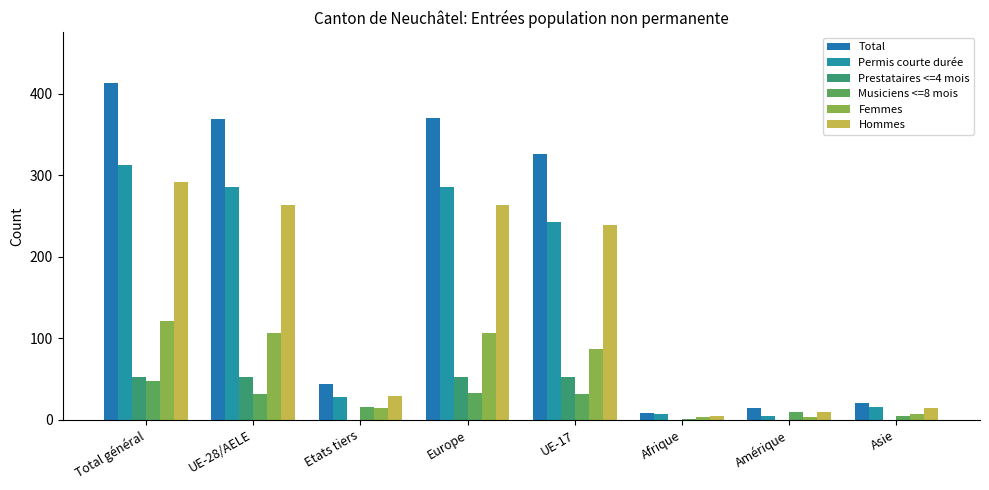

What are all the series names shown in the legend?

Total, Permis courte durée, Prestataires <=4 mois, Musiciens <=8 mois, Femmes, Hommes